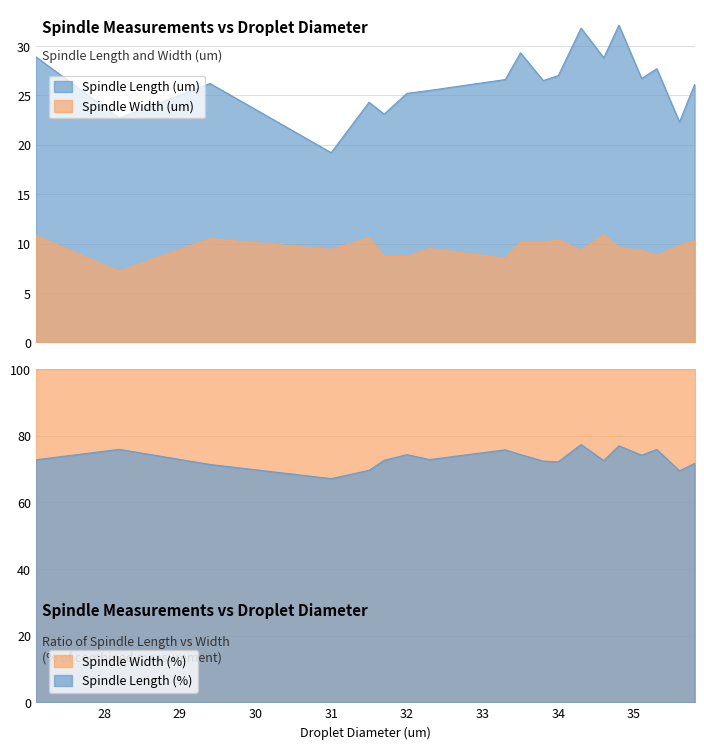

What are all the series names shown in the legend?

Spindle Length (um), Spindle Width (um)